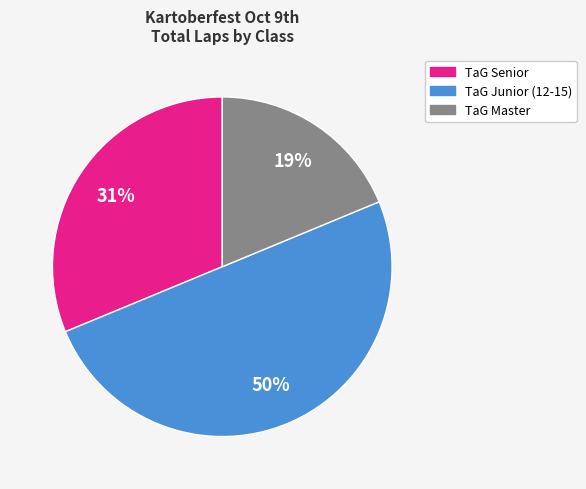

To the nearest percent, what is the average slice percentage?

33%